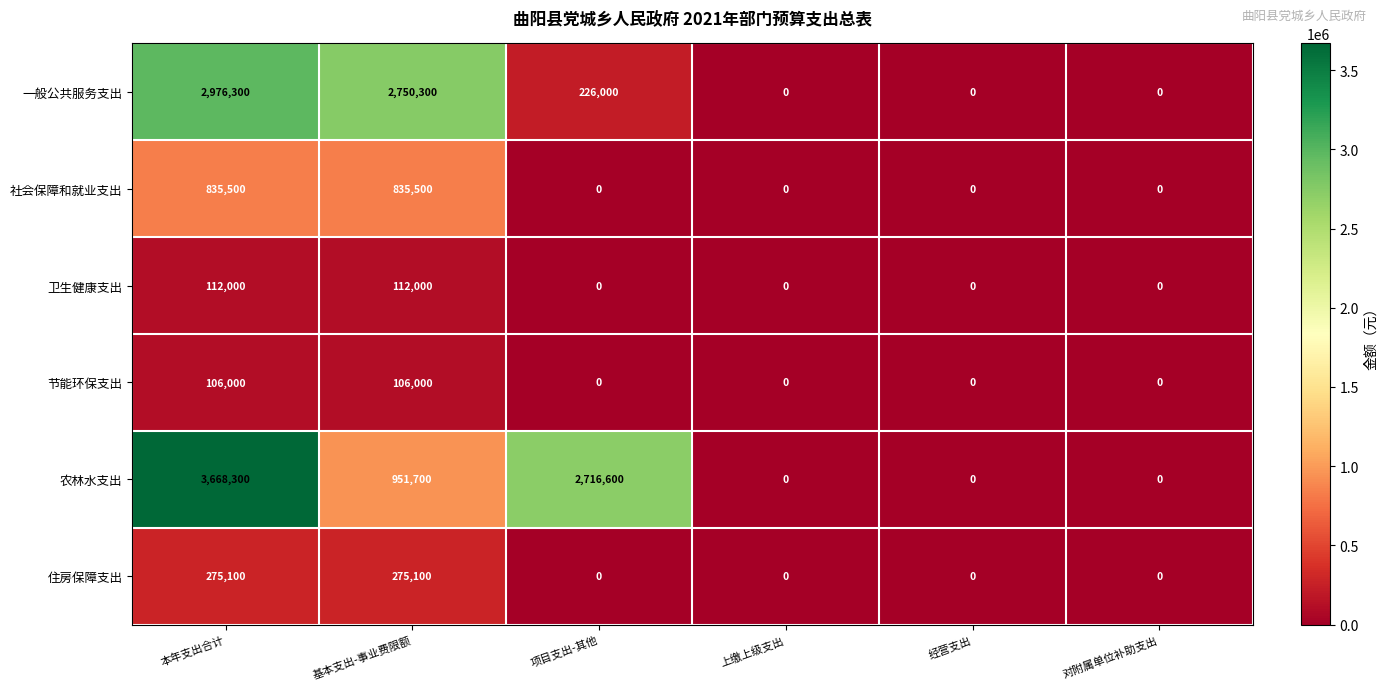

At how many categories does at least one series exceed 2628679?

3